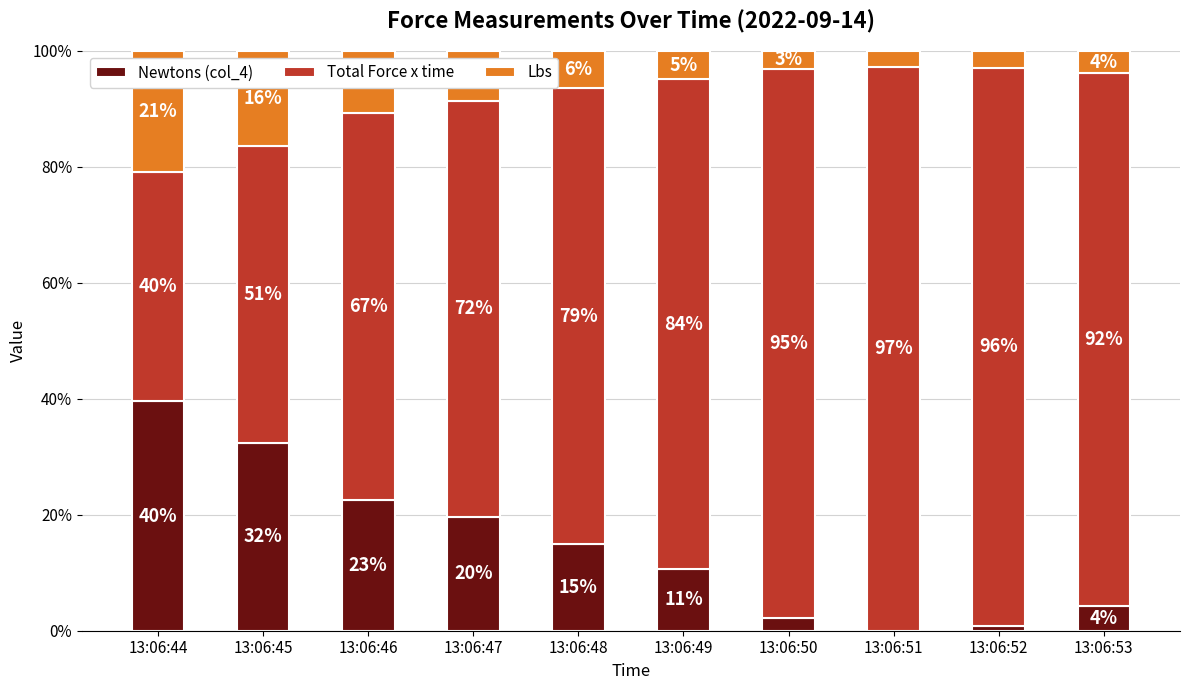

Which series has the largest range (max minus min)?

Total Force x time